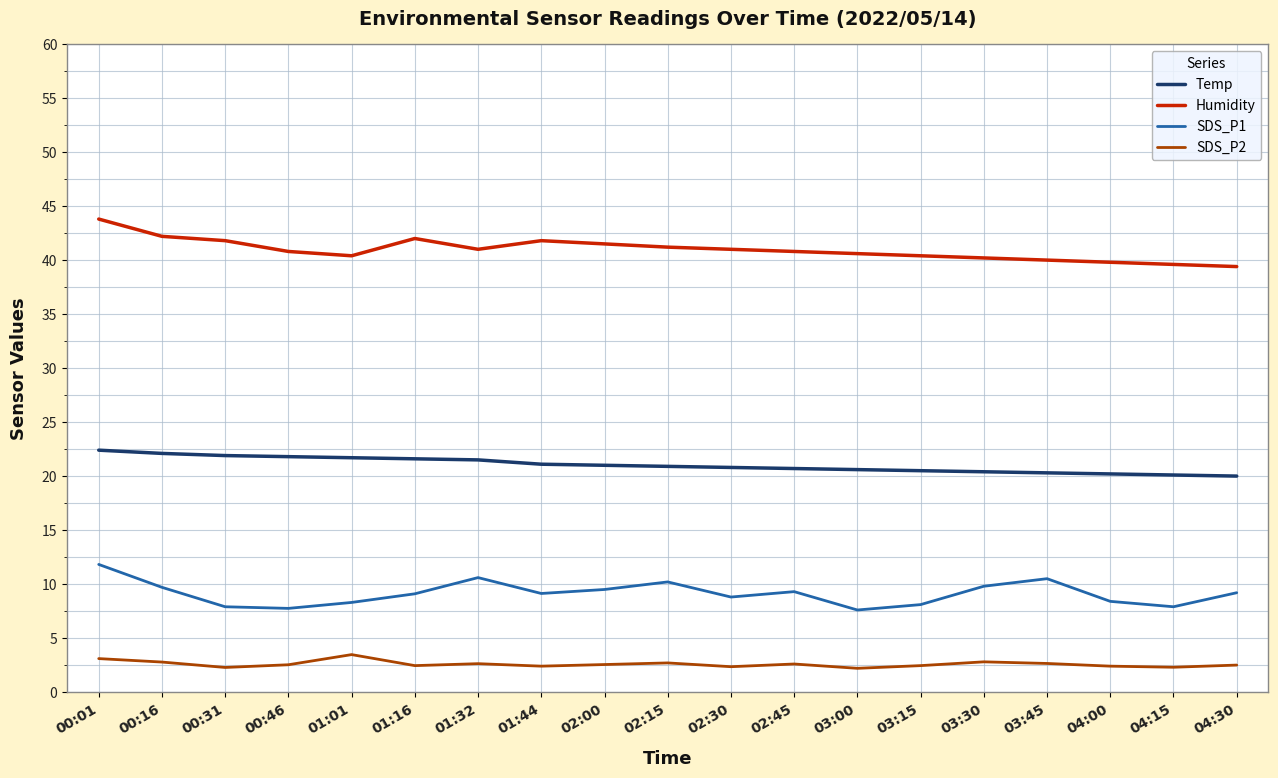

True or false: SDS_P2 and SDS_P1 cross at least once.

False